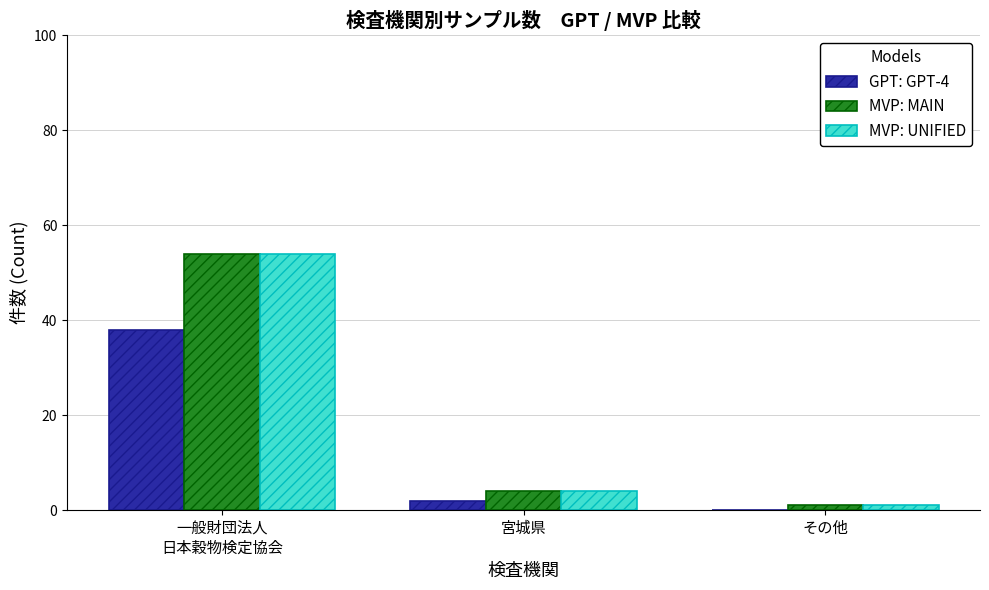

Reading right to left, extract all data points from this chart.

GPT: GPT-4: その他=0	宮城県=2	一般財団法人
日本穀物検定協会=38
MVP: MAIN: その他=1	宮城県=4	一般財団法人
日本穀物検定協会=54
MVP: UNIFIED: その他=1	宮城県=4	一般財団法人
日本穀物検定協会=54